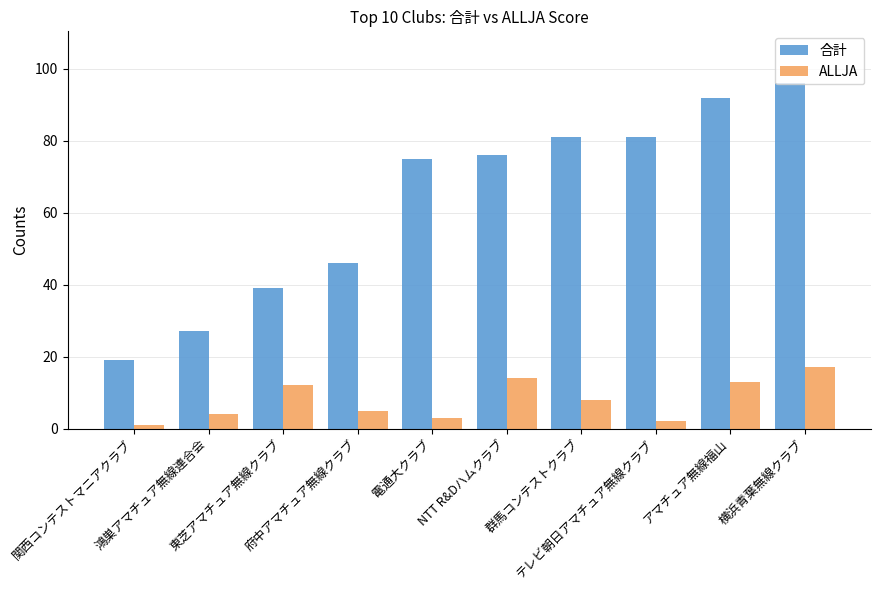

What is the approximate value of 合計 at アマチュア無線福山, to the nearest 10?

90